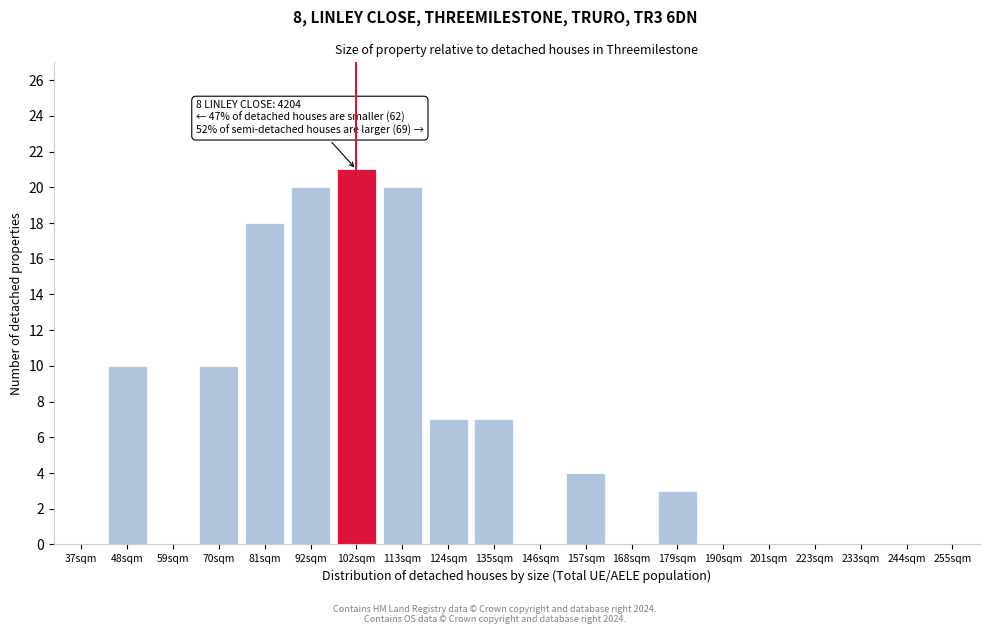

Reading right to left, list all the values displayed in this chart.

255sqm=0	244sqm=0	233sqm=0	223sqm=0	201sqm=0	190sqm=0	179sqm=3	168sqm=0	157sqm=4	146sqm=0	135sqm=7	124sqm=7	113sqm=20	102sqm=21	92sqm=20	81sqm=18	70sqm=10	59sqm=0	48sqm=10	37sqm=0